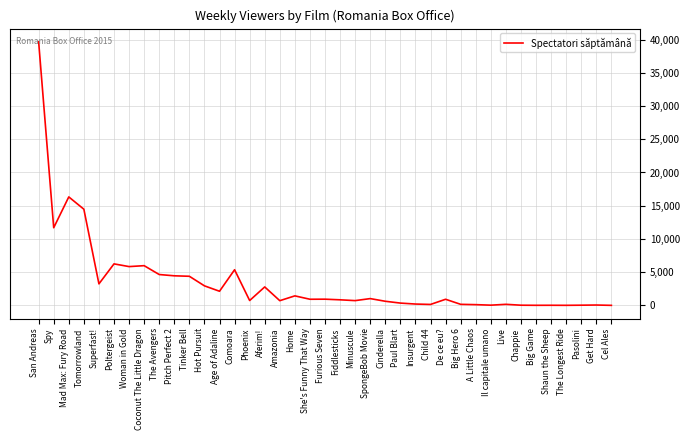

What is the ratio of the value at Pitch Perfect 2 to the value at Age of Adaline?

2.1